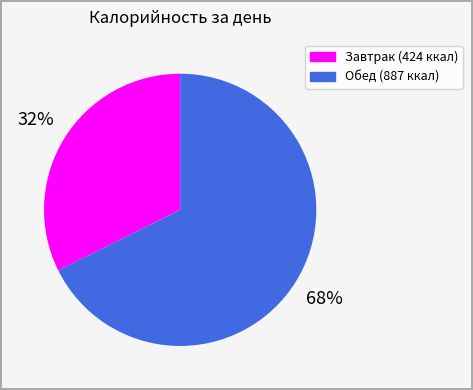

The Завтрак slice represents 32% of the pie. True or false?

True